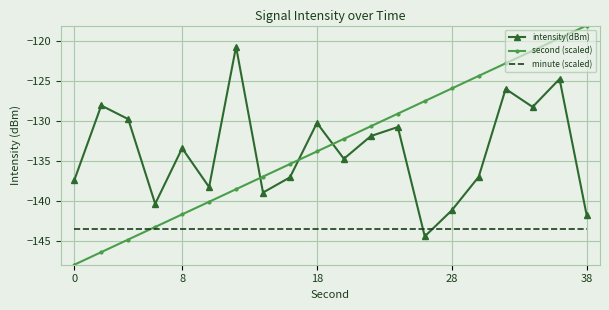

Which series has the widest spread of values?

second (scaled)